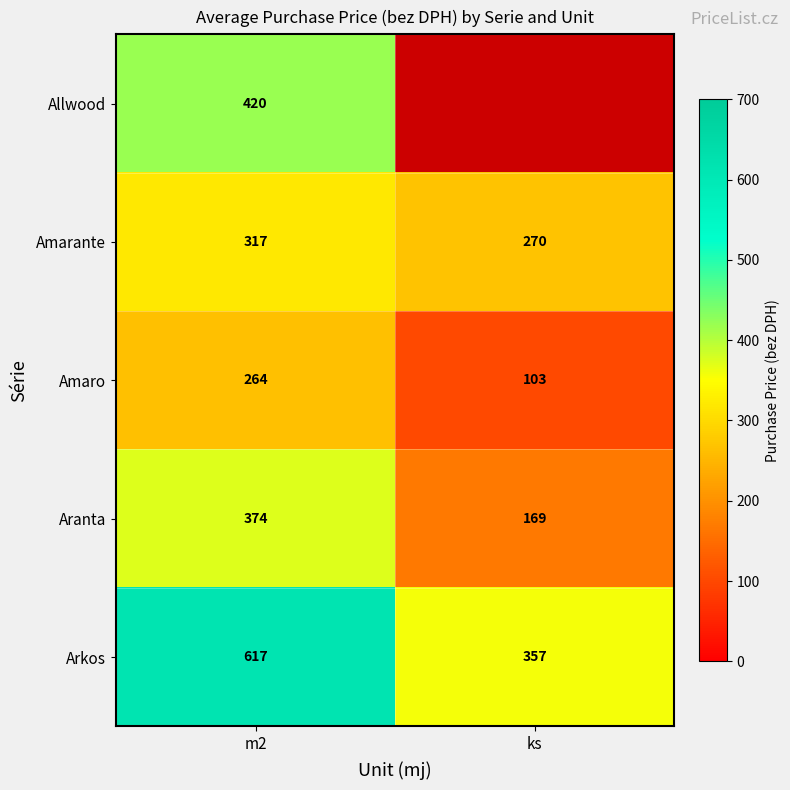

Which category has the lowest value across all series?

ks